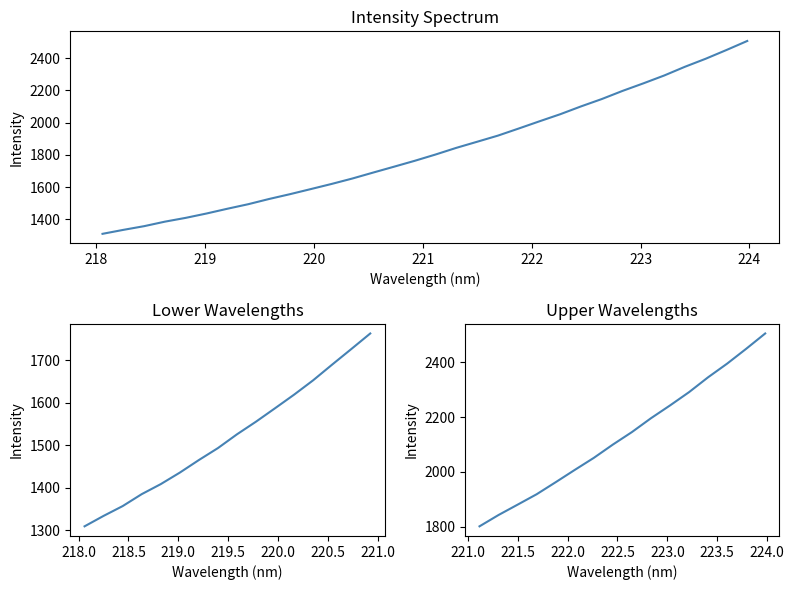

At which category does the chart reach its minimum across all series?

218.0596